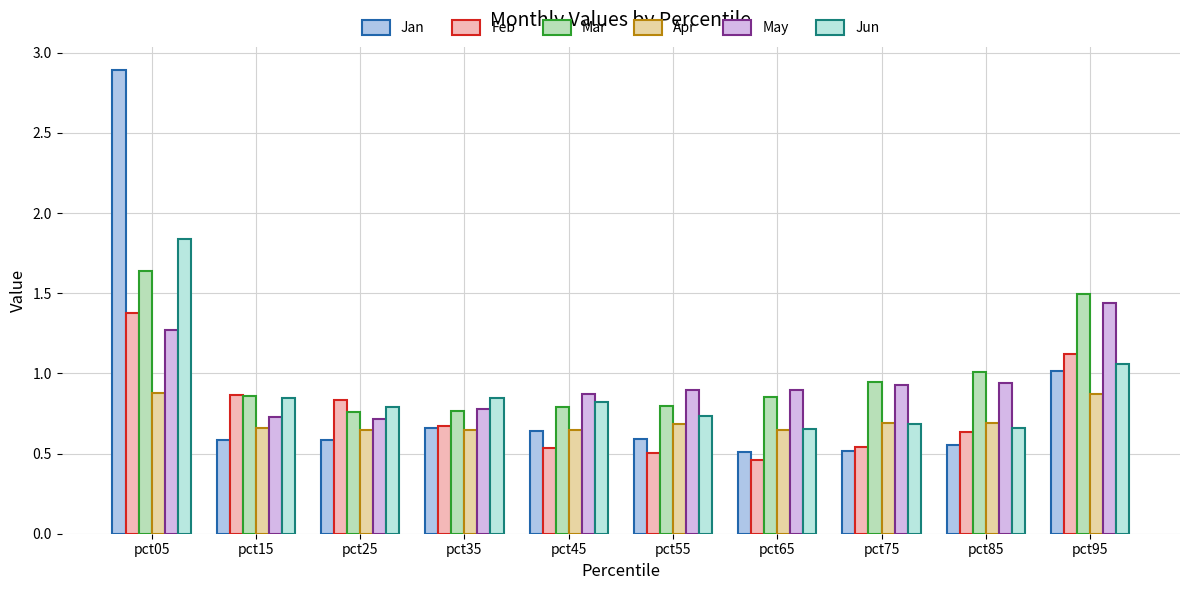

How many bars are there in total?

60